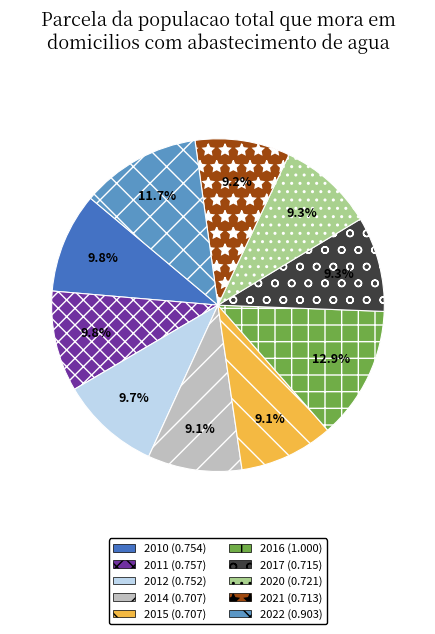

The 2014 slice represents 9% of the pie. True or false?

True